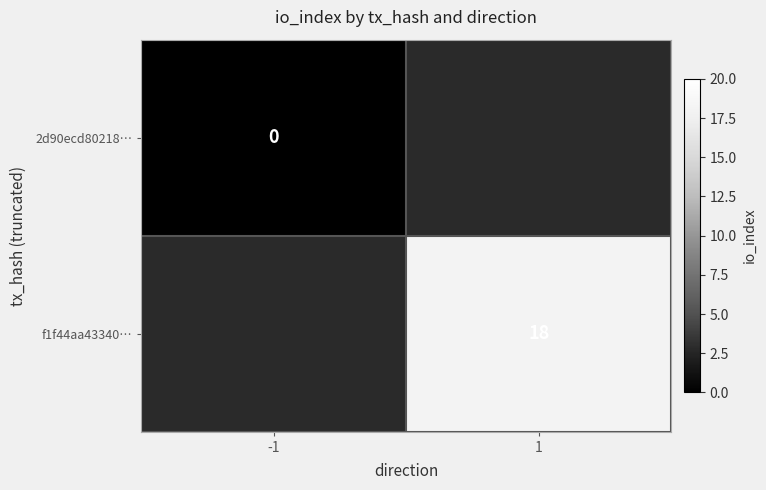

The f1f44aa43340… series shows 31 at 1. True or false?

False